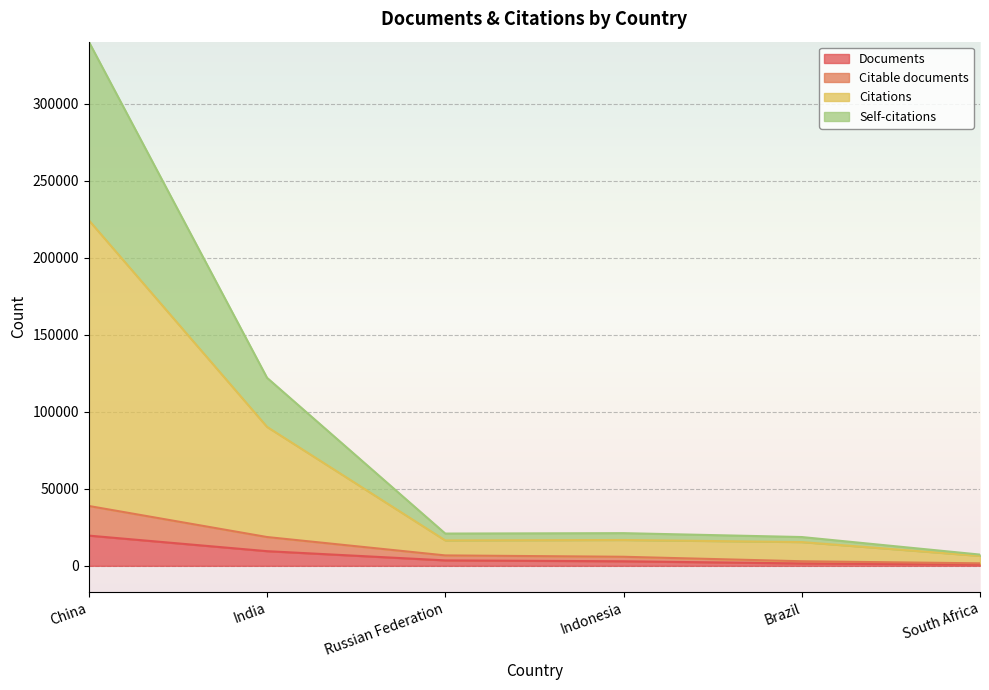

What is the maximum value shown in the chart?

340490